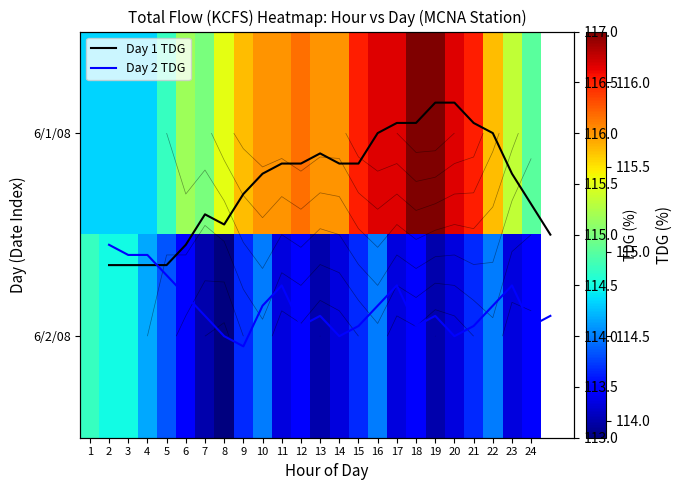

What is the difference between the 6/1/08 values at 22 and 23?

0.3